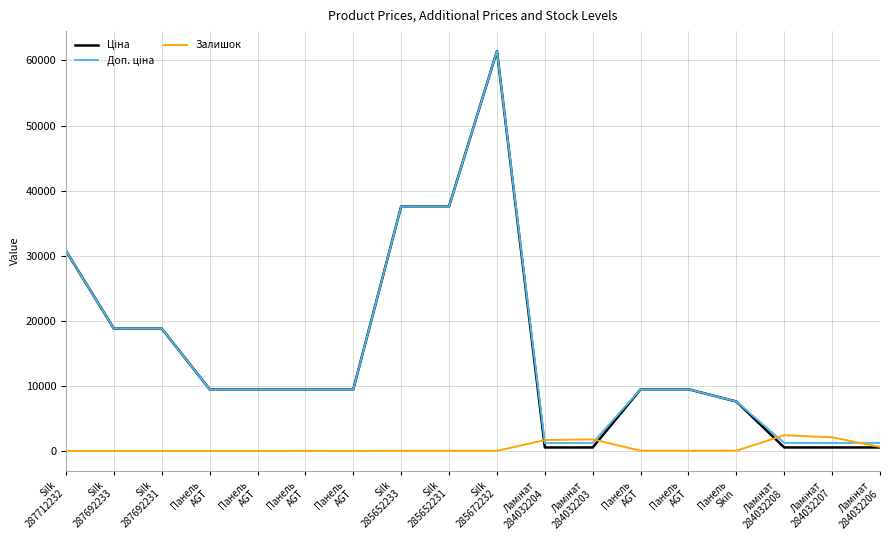

Does the chart have visible grid lines?

Yes